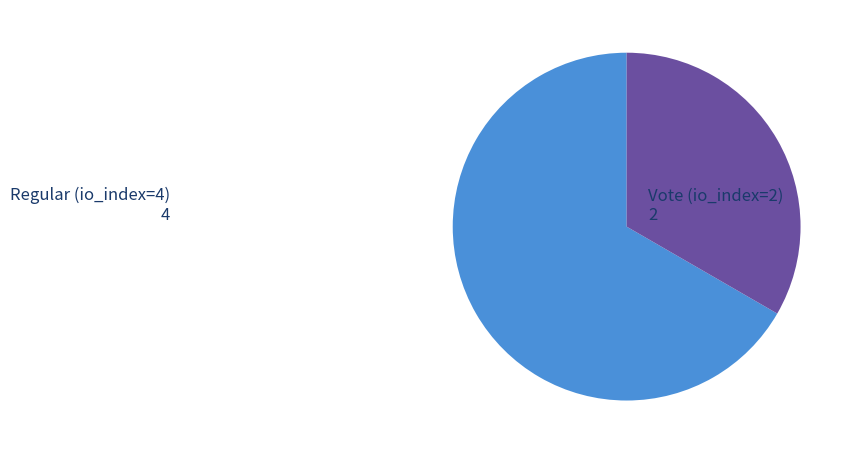

Is there any slice that represents more than half of the pie?

Yes